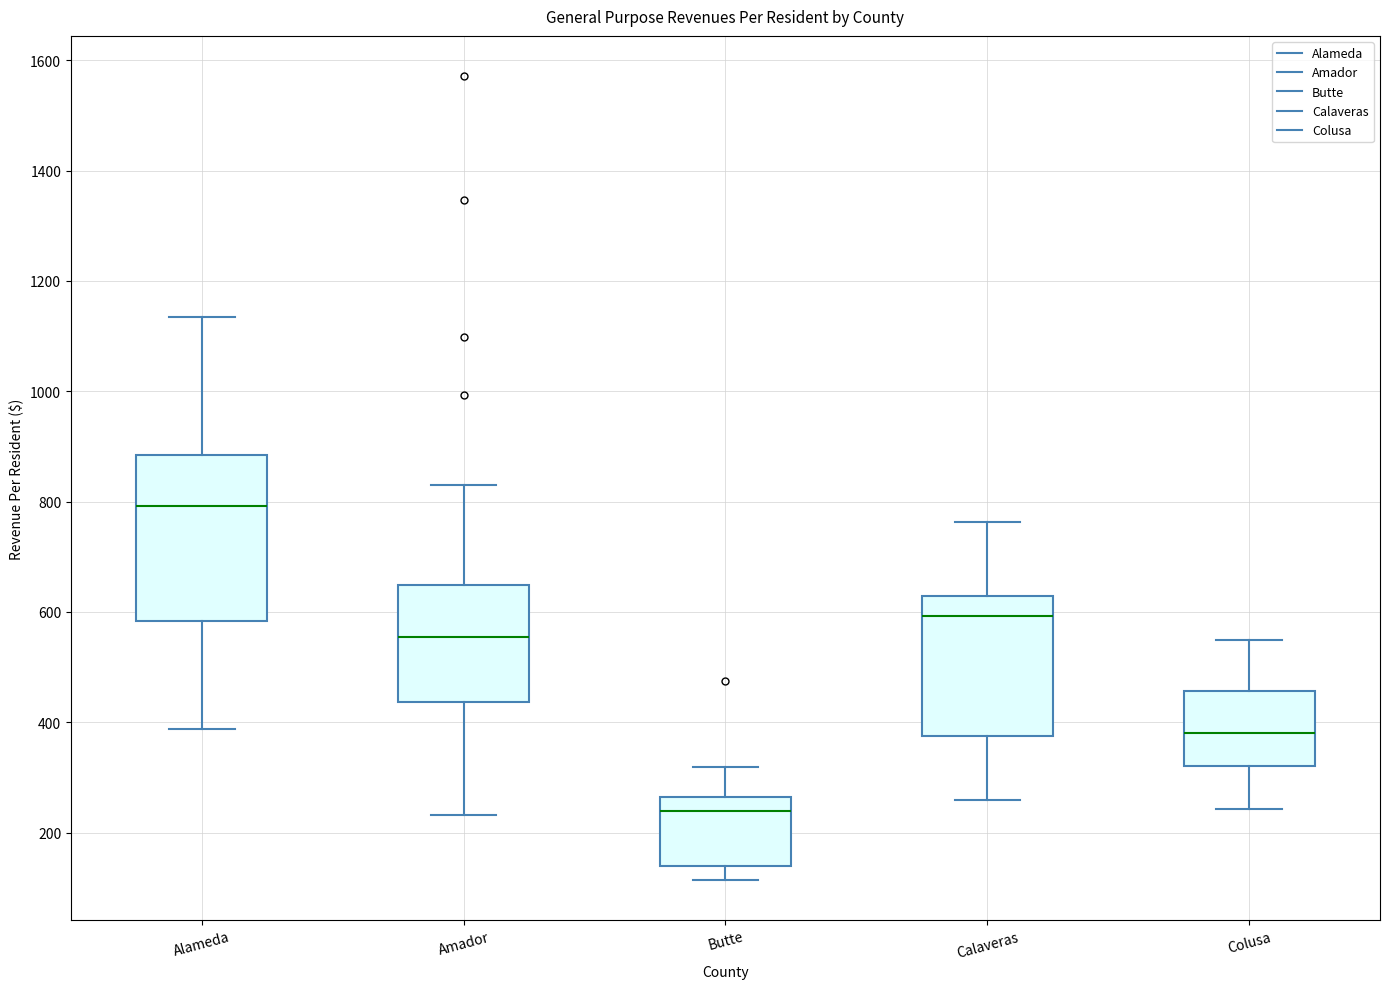

Which box has the highest median line?

Alameda